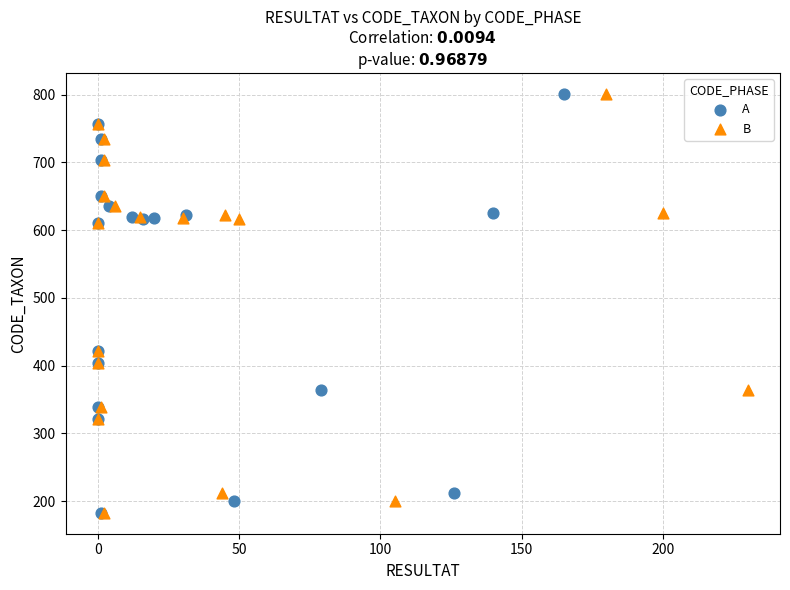

What are all the series names shown in the legend?

A, B